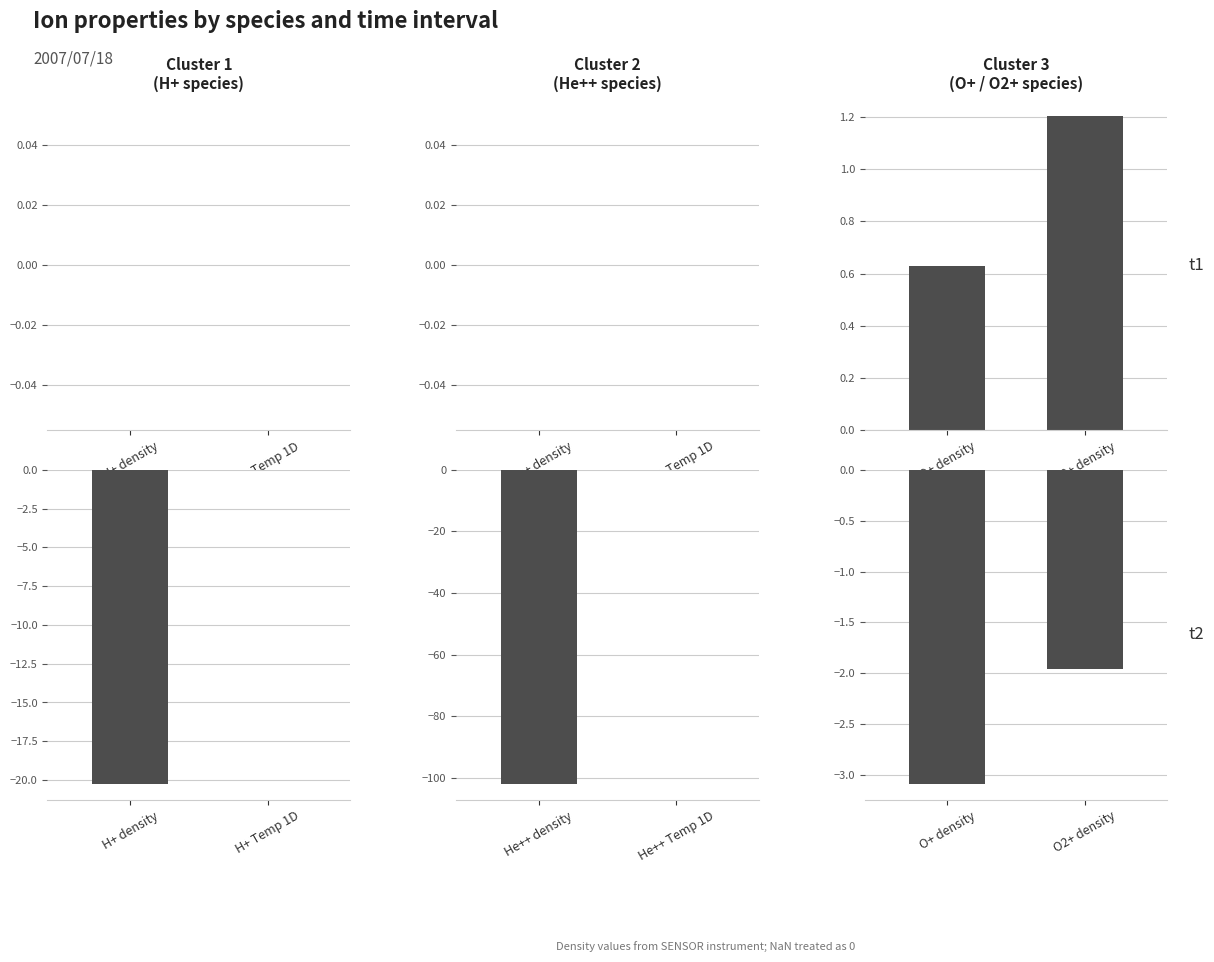

Reading left to right, transcribe all the data shown in this chart.

t1_Cluster 1_(H+ species): 0.0	0.0
t1_Cluster 2_(He++ species): 0.0	0.0
t1_Cluster 3_(O+ / O2+ species): 0.6	1.2
t2_Cluster 1_(H+ species): -20.3	0.0
t2_Cluster 2_(He++ species): -102.0	0.0
t2_Cluster 3_(O+ / O2+ species): -3.1	-2.0